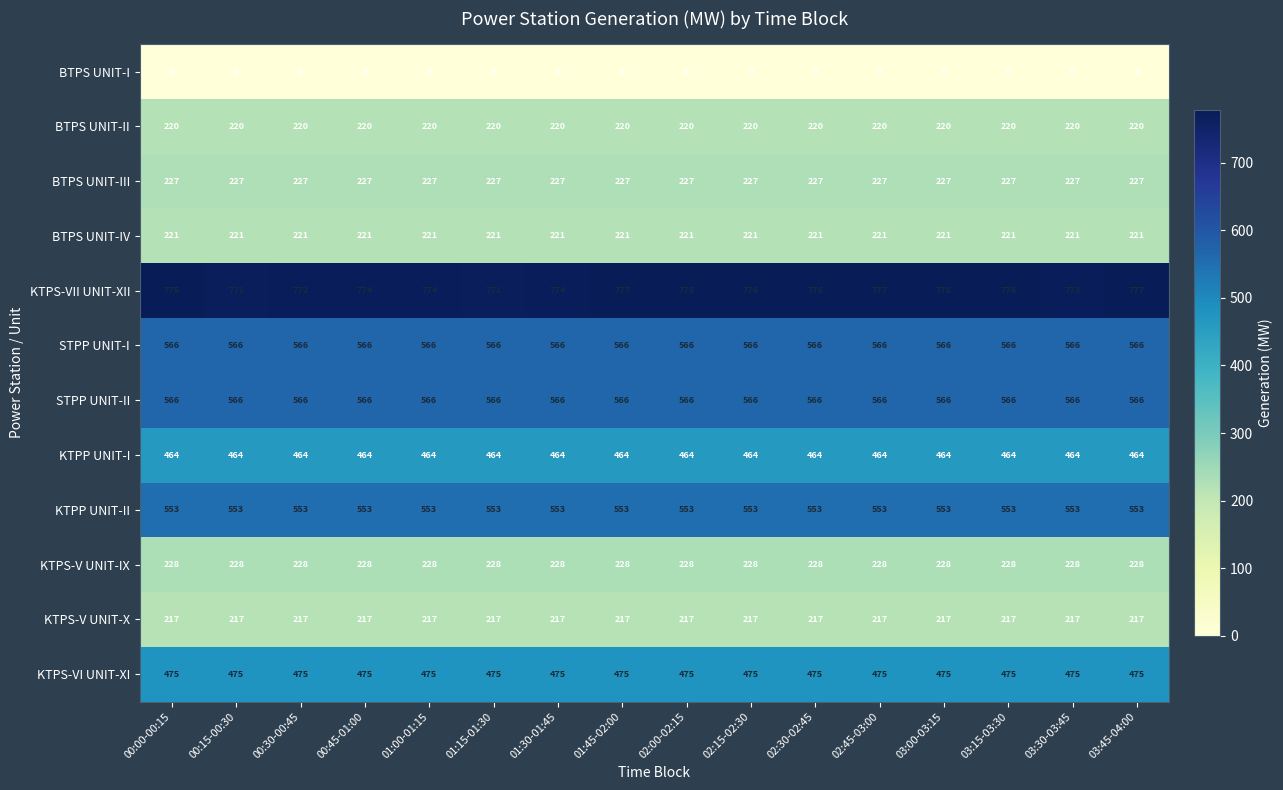

What is the greatest value displayed?

778